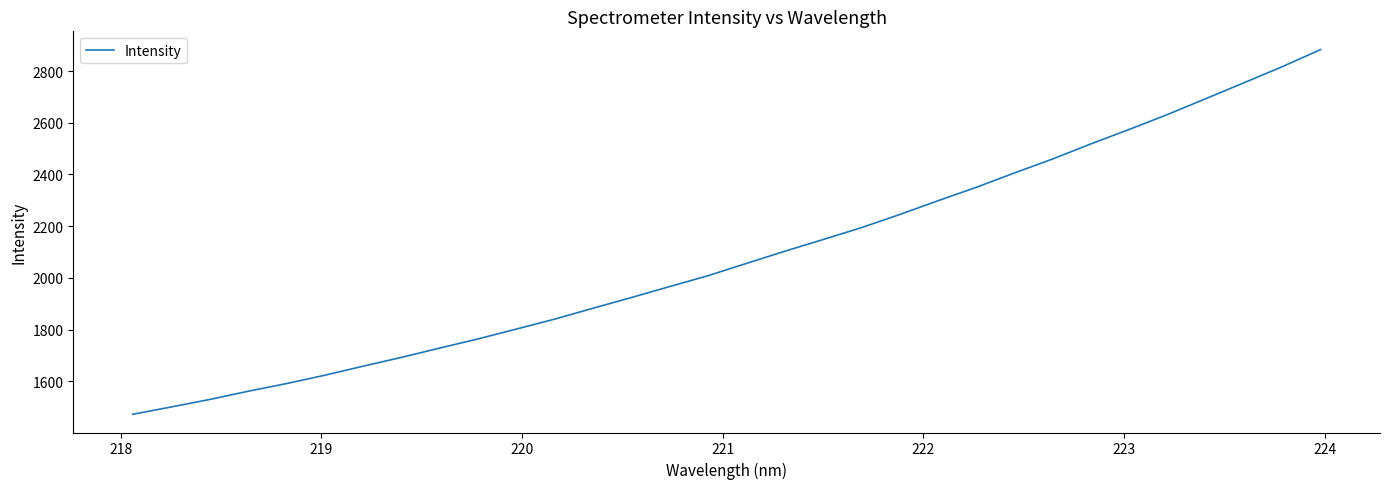

What is the maximum value shown in the chart?

2883.2